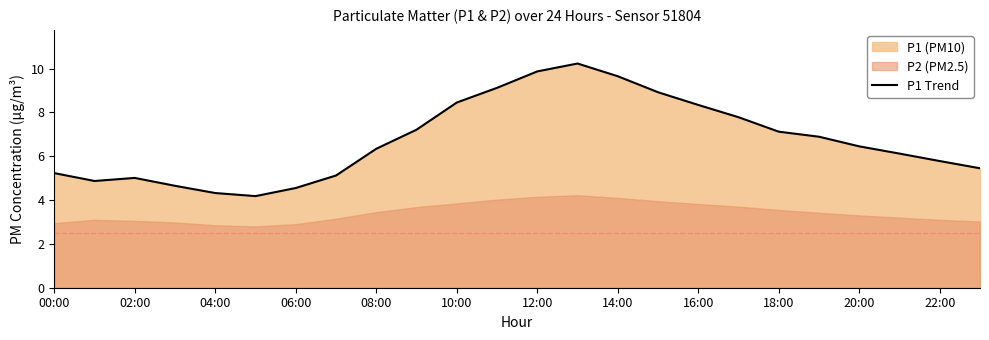

Where does the P1 Trend series first go above 6?

08:00